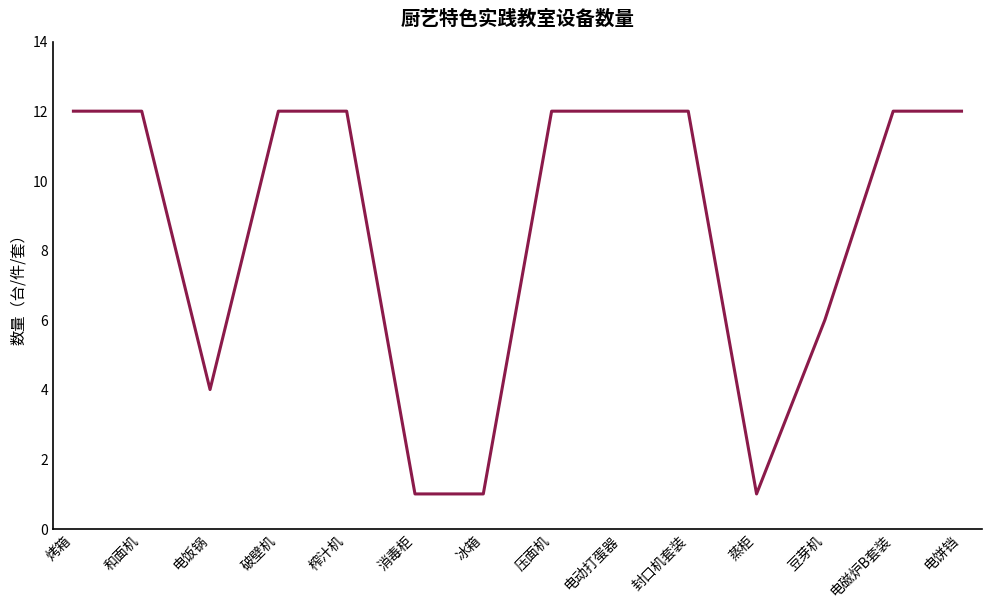

Reading left to right, extract all data points from this chart.

12	12	4	12	12	1	1	12	12	12	1	6	12	12